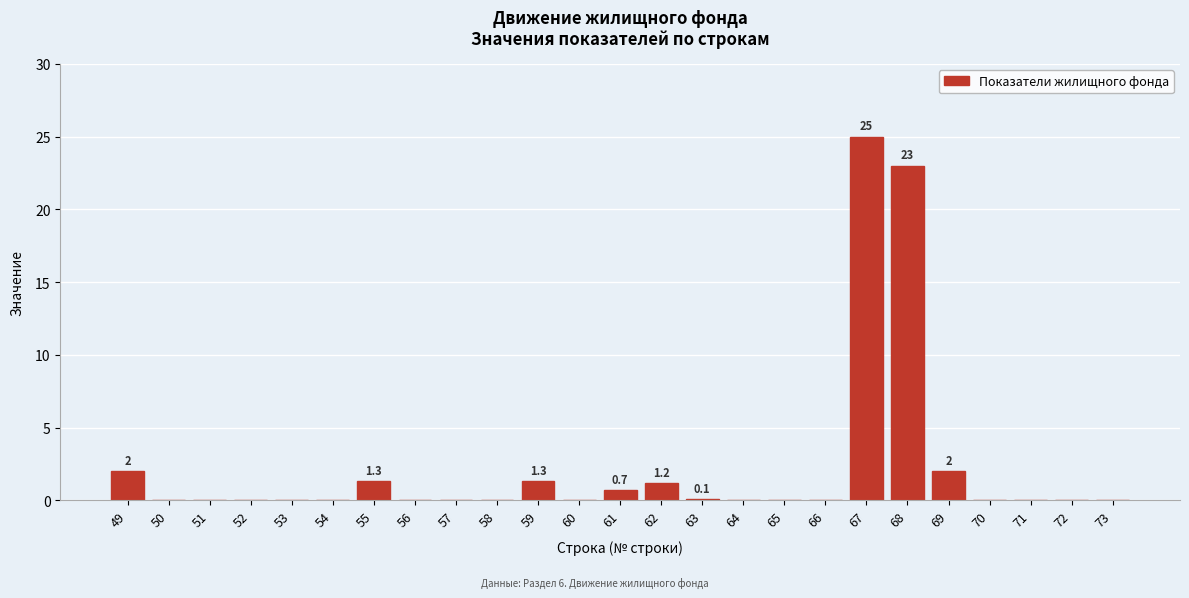

What is the greatest value displayed?

25.0